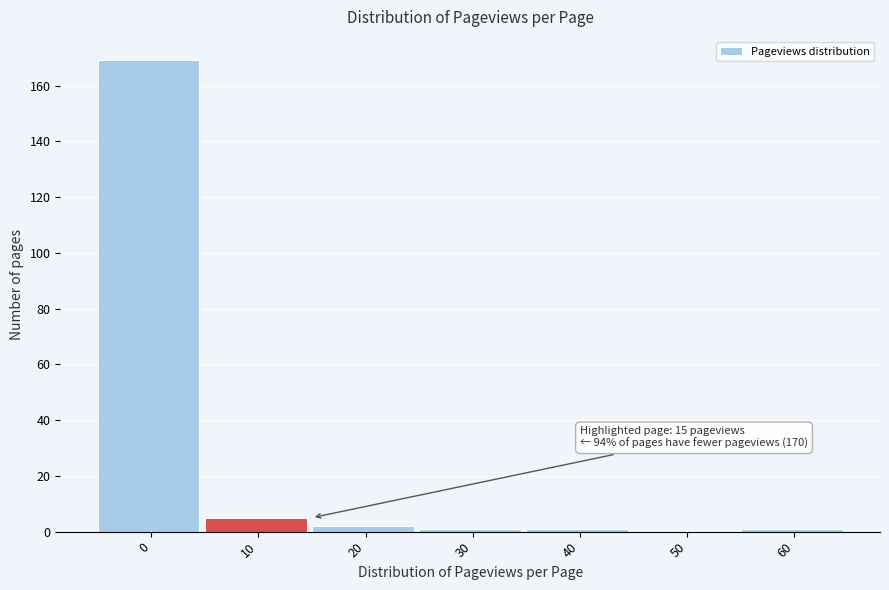

Reading left to right, list all the values displayed in this chart.

0=169	10=5	20=2	30=1	40=1	50=0	60=1